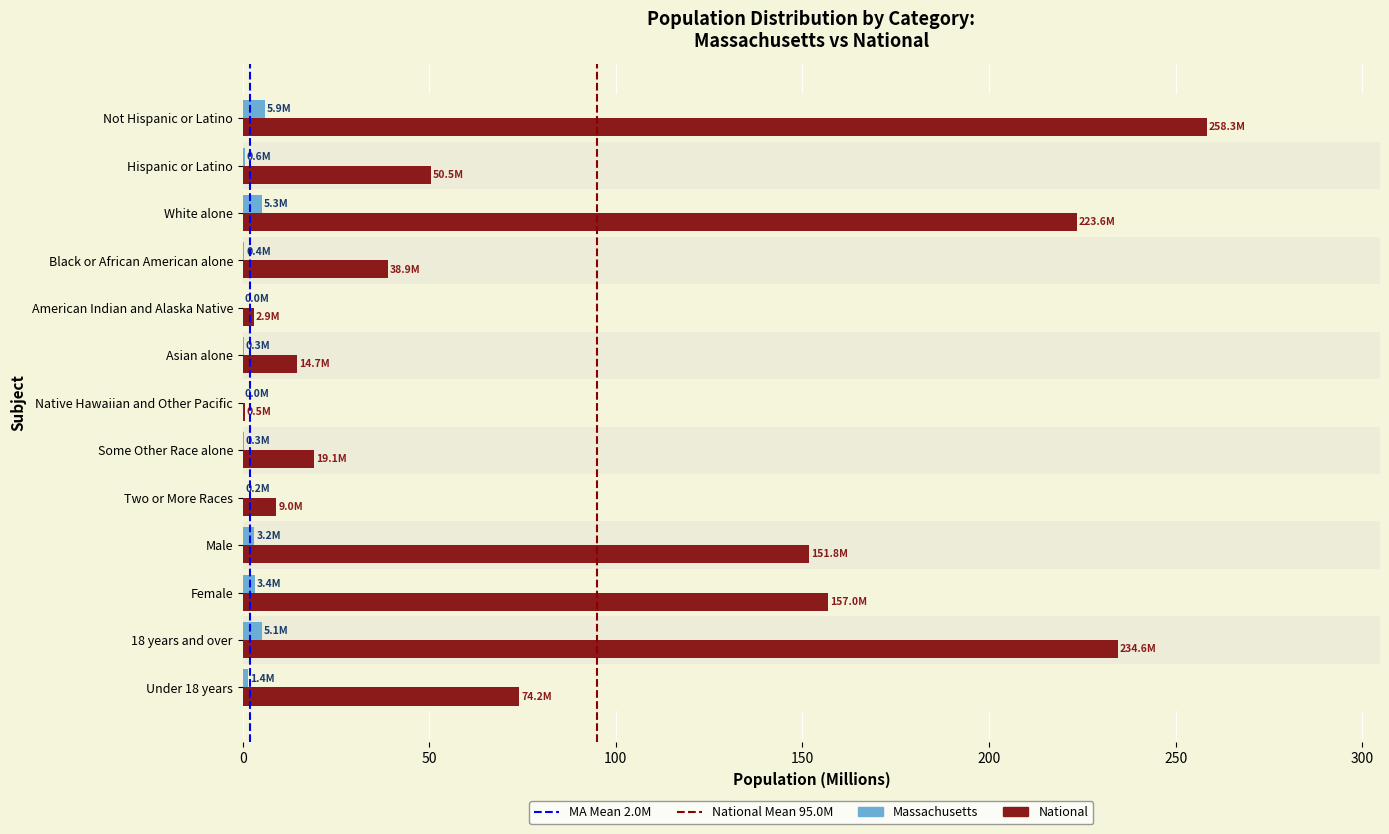

What is the sum of all Massachusetts values?

26.2